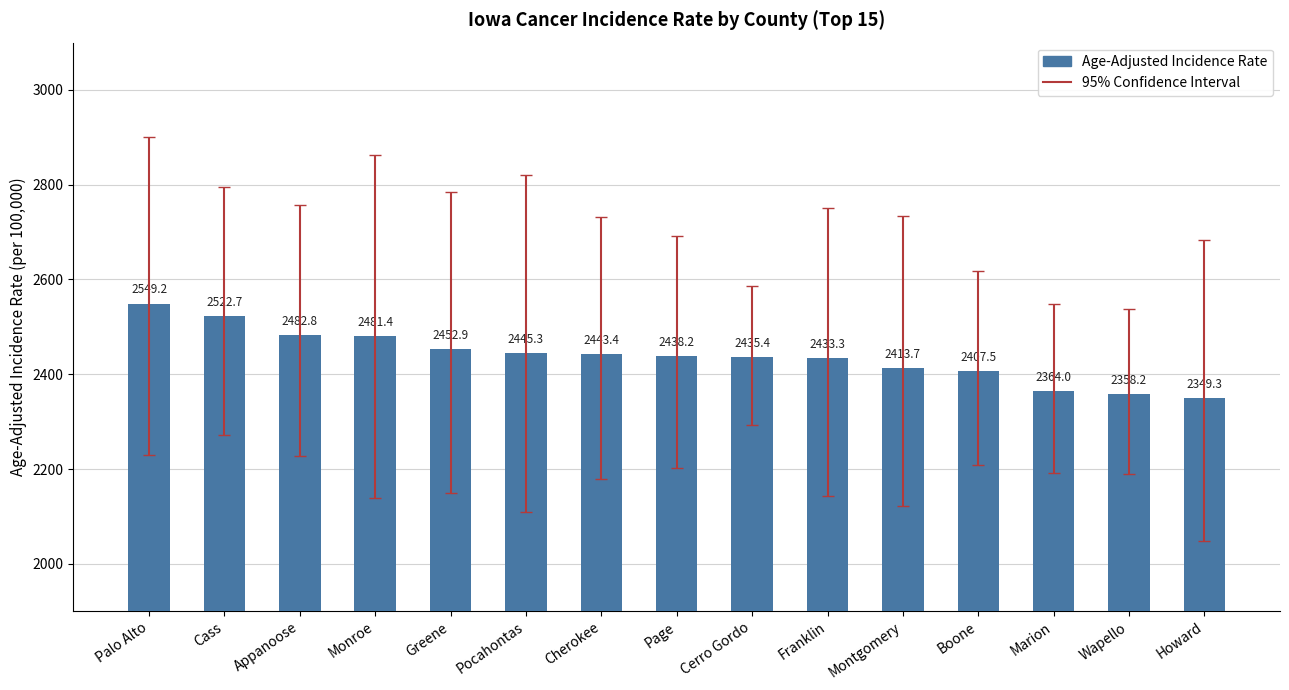

What is the sum of all values?

36577.3